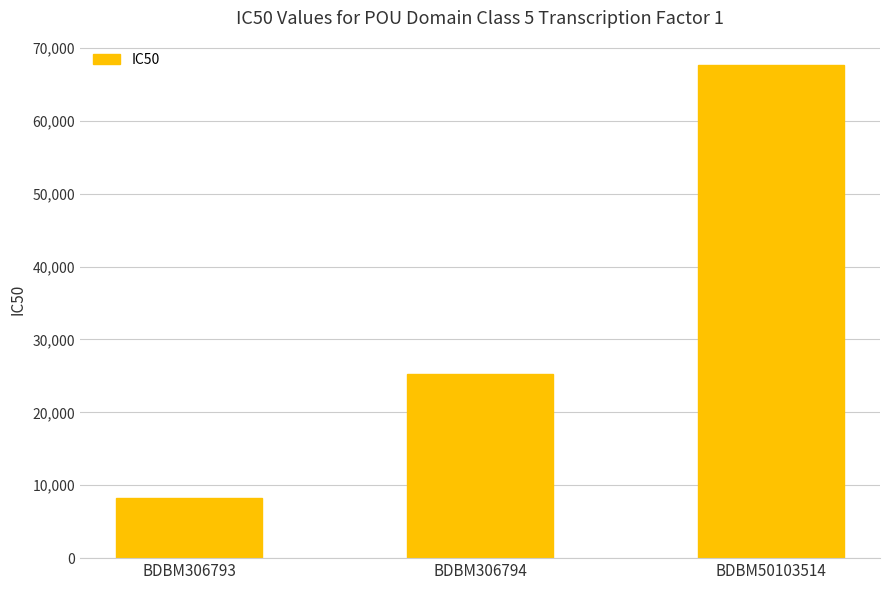

Reading left to right, transcribe all the data shown in this chart.

8200	25300	67600